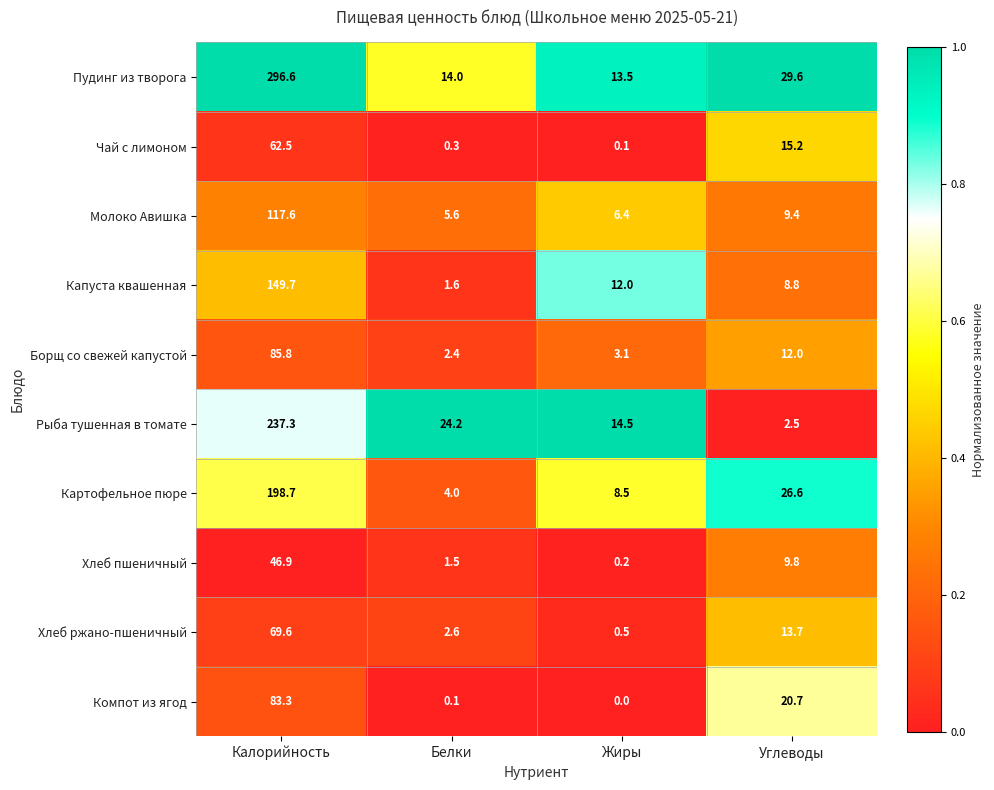

List the series in order of their peak value, lowest first.

Хлеб пшеничный, Чай с лимоном, Хлеб ржано-пшеничный, Компот из ягод, Борщ со свежей капустой, Молоко Авишка, Капуста квашенная, Картофельное пюре, Рыба тушенная в томате, Пудинг из творога